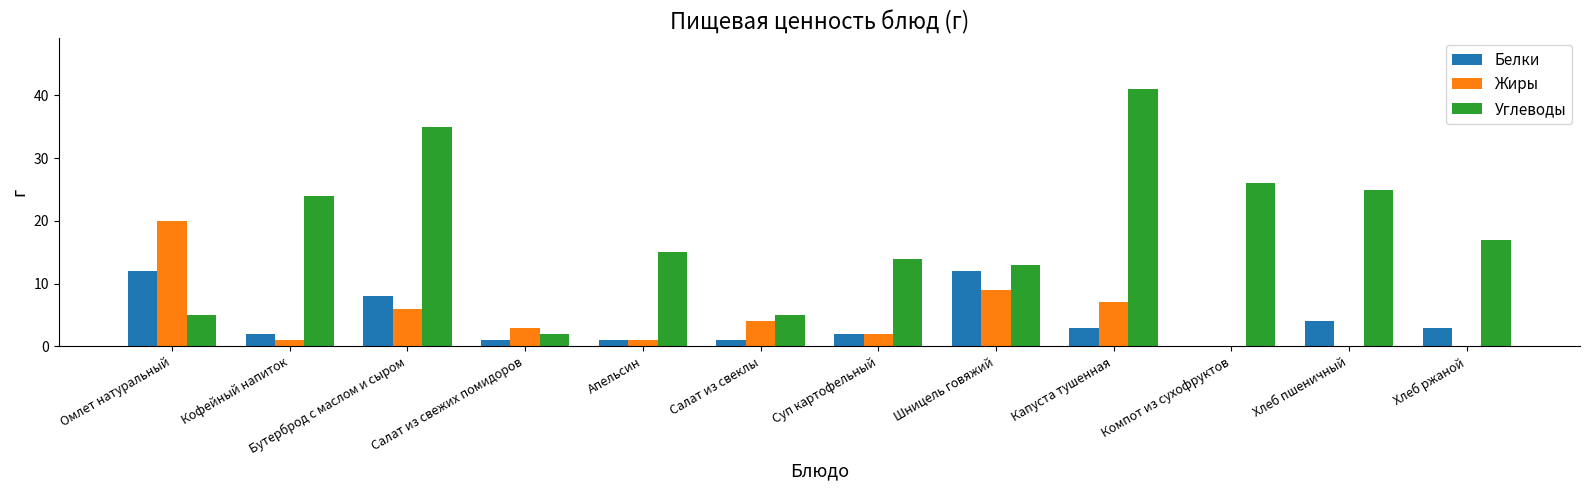

Where does the Белки series first go above 3?

Омлет натуральный